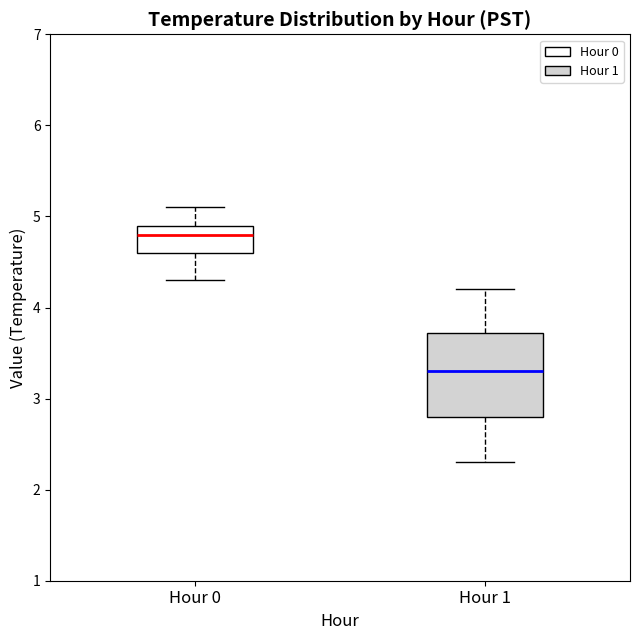

Which box is the tallest, from its lower edge to its upper edge?

Hour 1